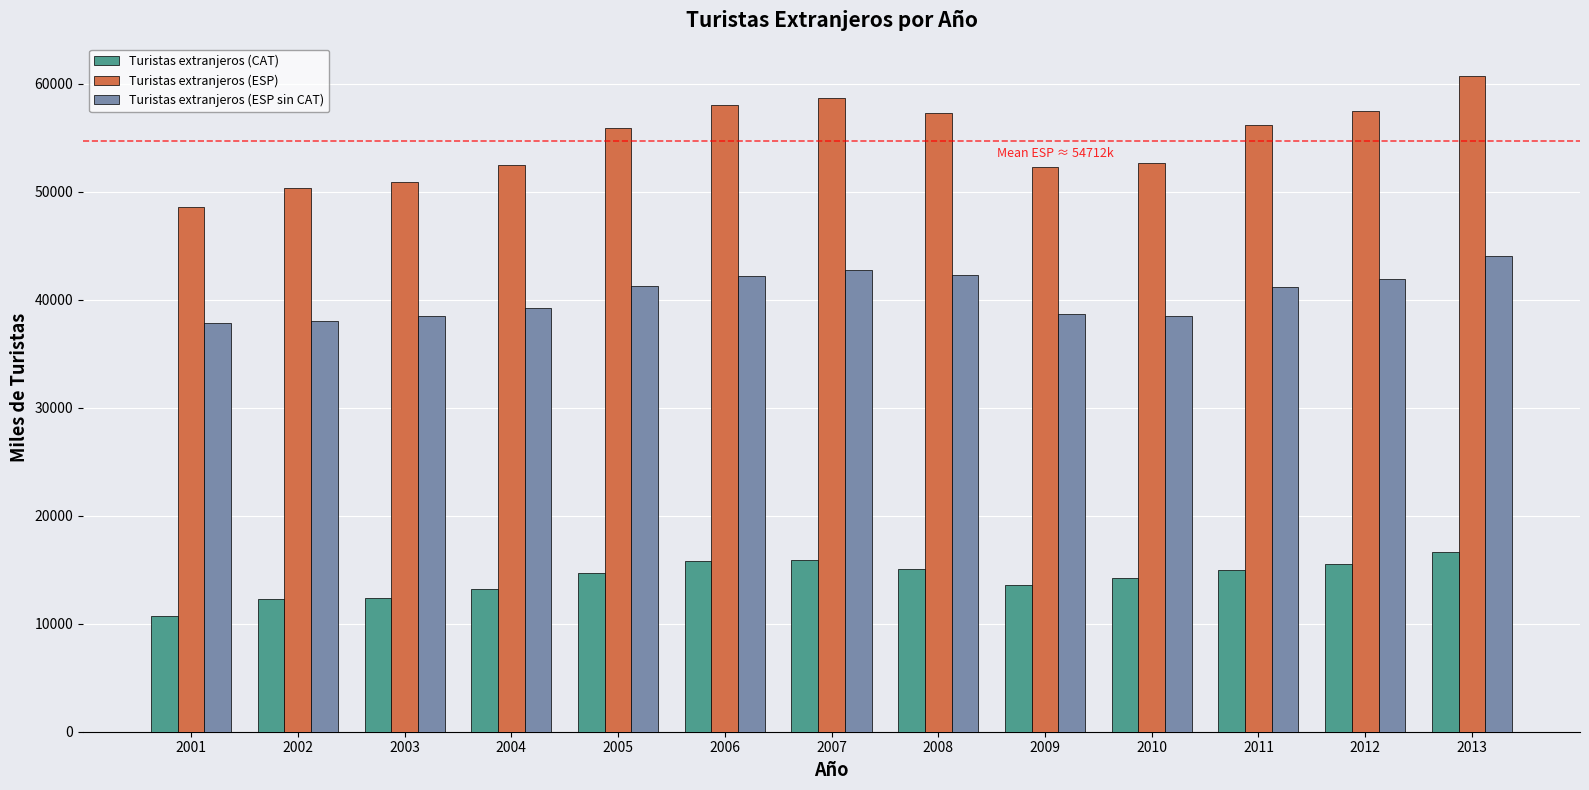

The value of Turistas extranjeros (CAT) at 2009 is 13597.0. True or false?

True